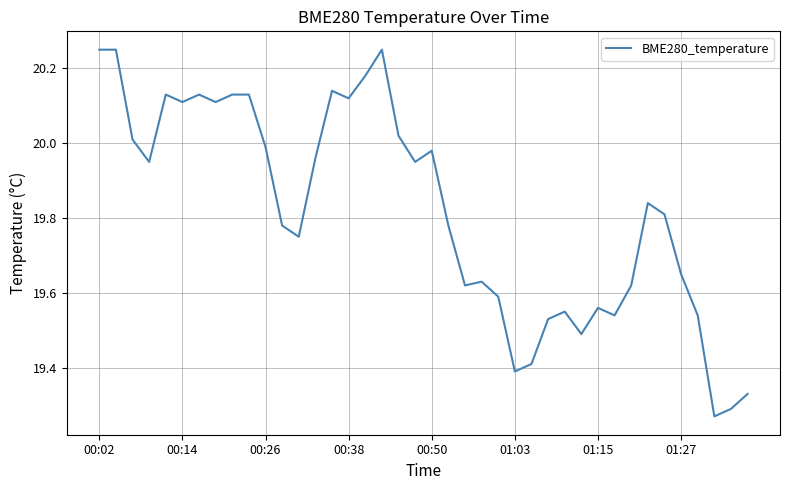

What is the difference between the maximum and minimum values?

1.0